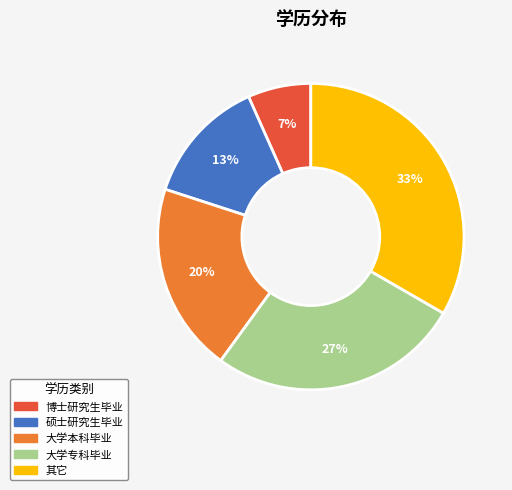

To the nearest percent, what is the average slice percentage?

20%